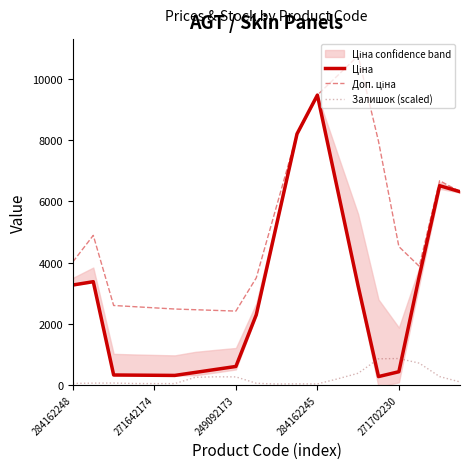

What is the label of the 11th point from the right?

9